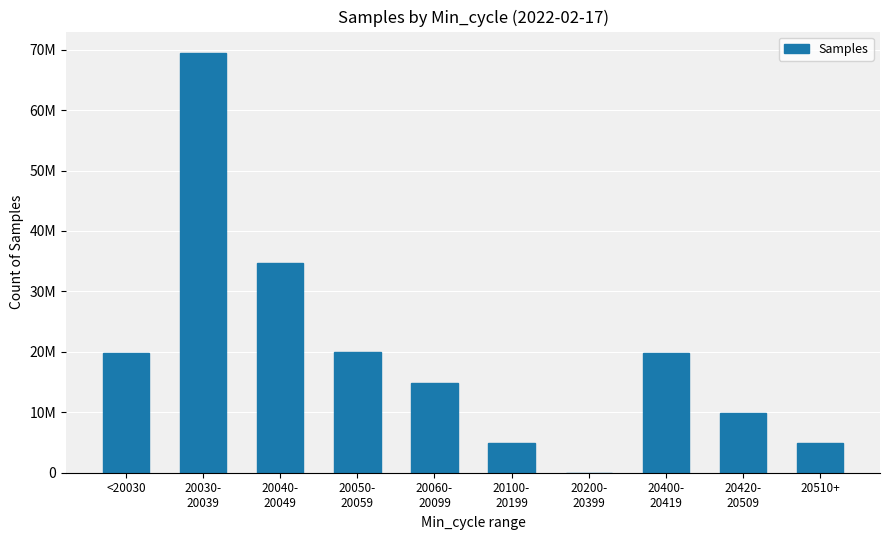

At which label does the data first exceed 19811052?

<20030